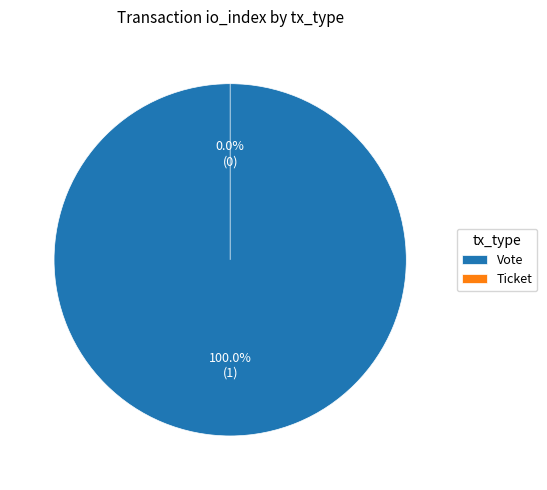

What is the largest slice in the pie chart?

Vote